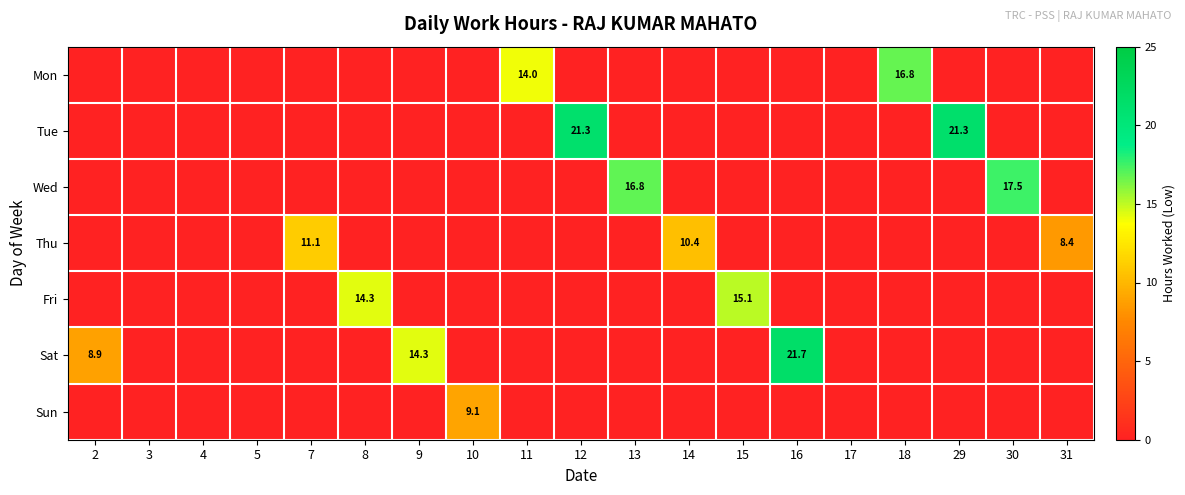

At which category does the chart reach its minimum across all series?

2